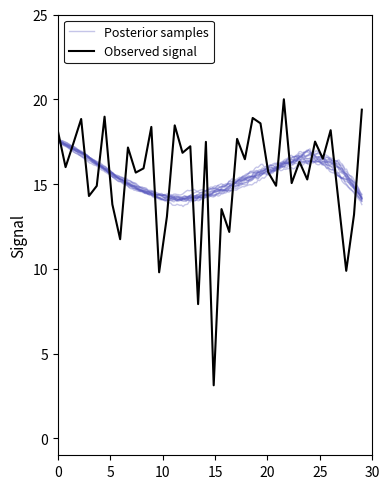

What is the maximum value for Observed signal?

20.0